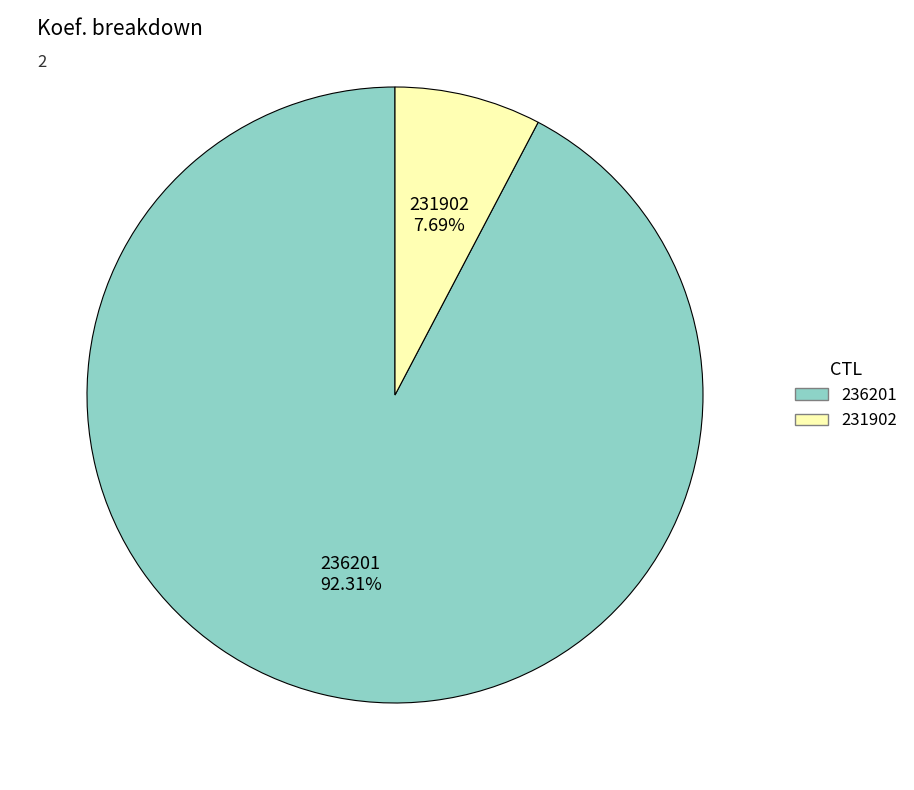

What percentage is the 231902 slice, to the nearest percent?

8%